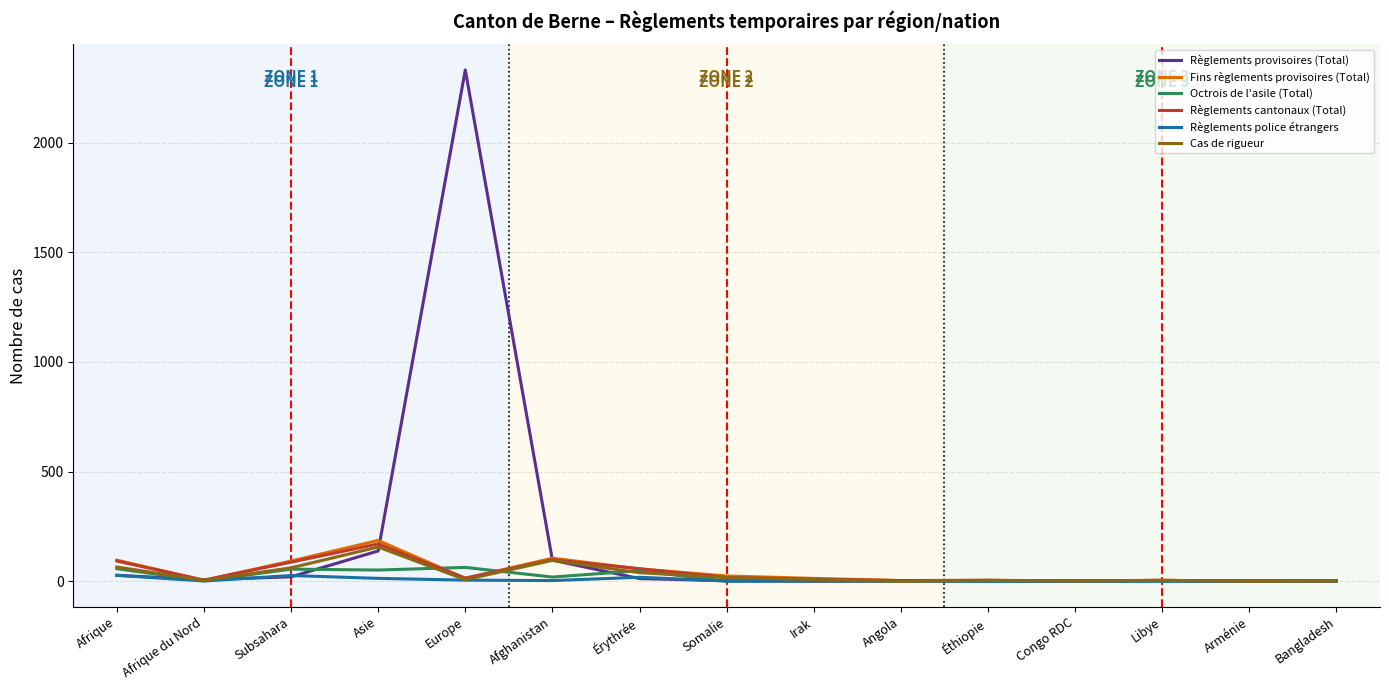

The value of Règlements cantonaux (Total) at Asie is 170. True or false?

True